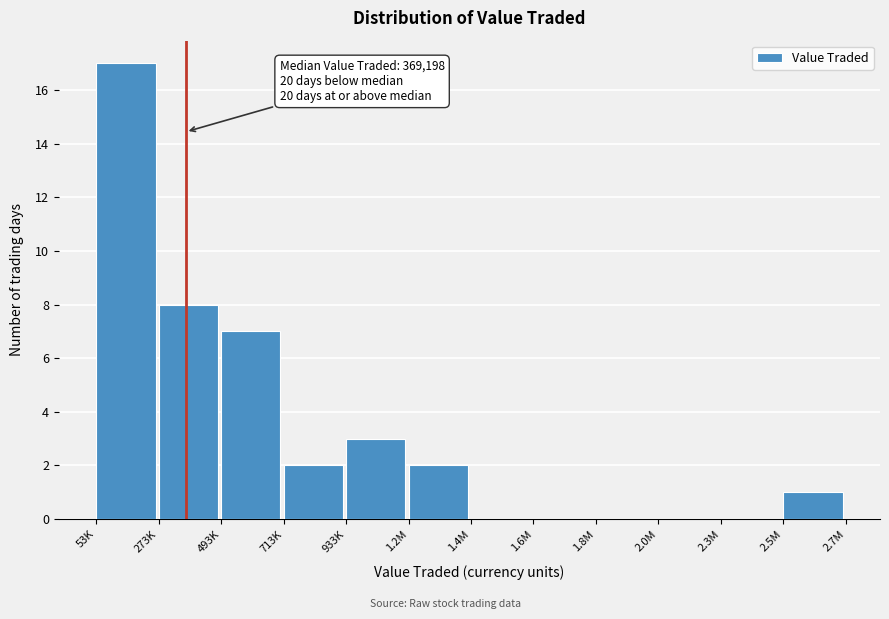

Reading right to left, extract all data points from this chart.

2.5M=1	2.3M=0	2.0M=0	1.8M=0	1.6M=0	1.4M=0	1.2M=2	933K=3	713K=2	493K=7	273K=8	53K=17